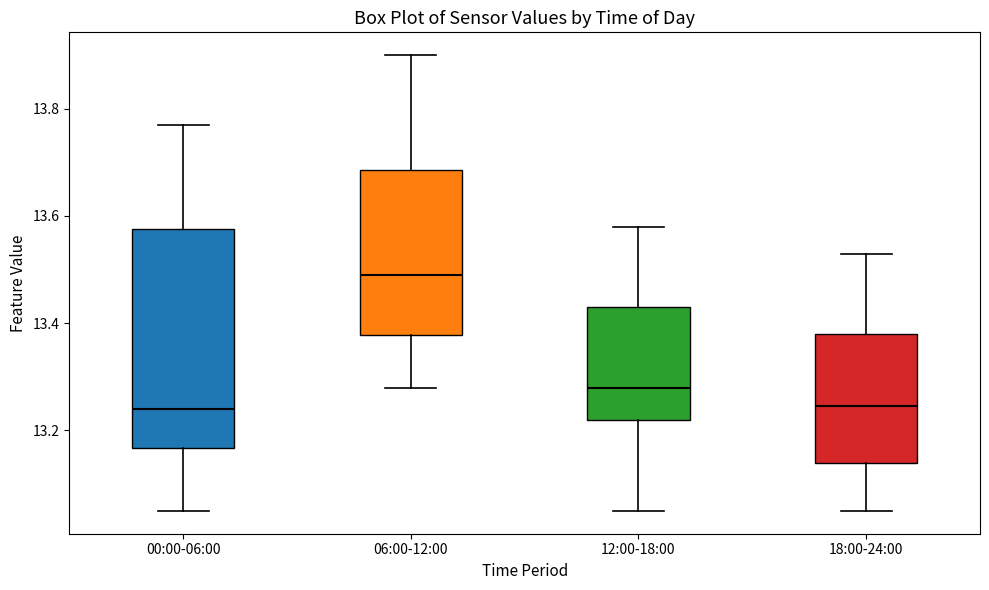

Reading left to right, read every box against the y-axis: the position of its median line, the range the box covers, and the ends of its whiskers. The values are not printed on the chart, so give them approximately, as read against the axis.

00:00-06:00: median 13.24, box 13.16 to 13.58, whiskers 13.06 to 13.78
06:00-12:00: median 13.50, box 13.38 to 13.68, whiskers 13.28 to 13.90
12:00-18:00: median 13.28, box 13.22 to 13.44, whiskers 13.06 to 13.58
18:00-24:00: median 13.24, box 13.14 to 13.38, whiskers 13.06 to 13.54